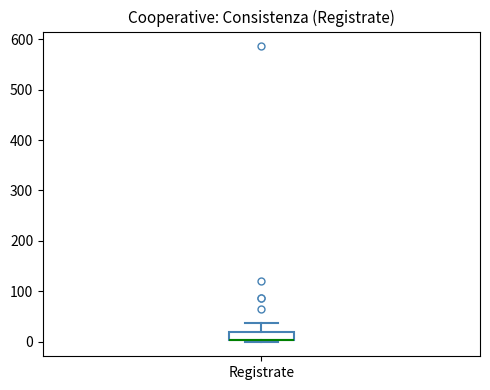

Transcribe this box plot: give where the median line is, the range the box spans, and where the two whiskers end, as read against the y-axis. The values are not printed on the chart, so give them approximately, as read against the axis.

median 0 (drawn on the box's lower edge), box 0 to 20, whiskers 0 to 40